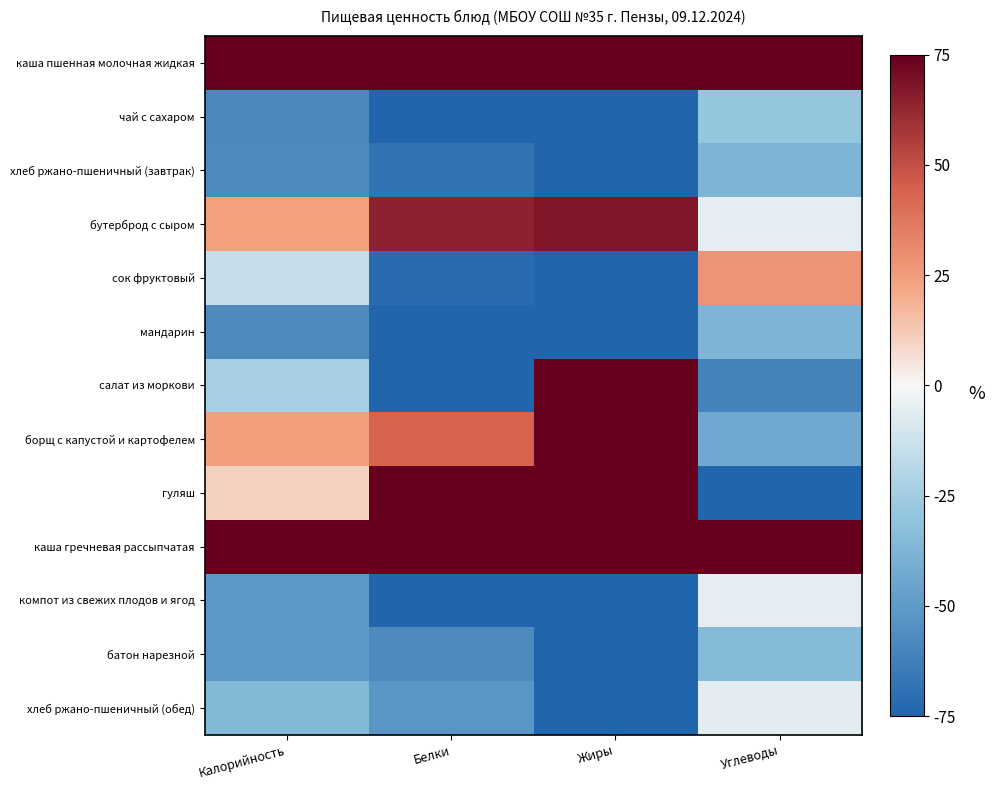

How many distinct data groups are displayed?

13